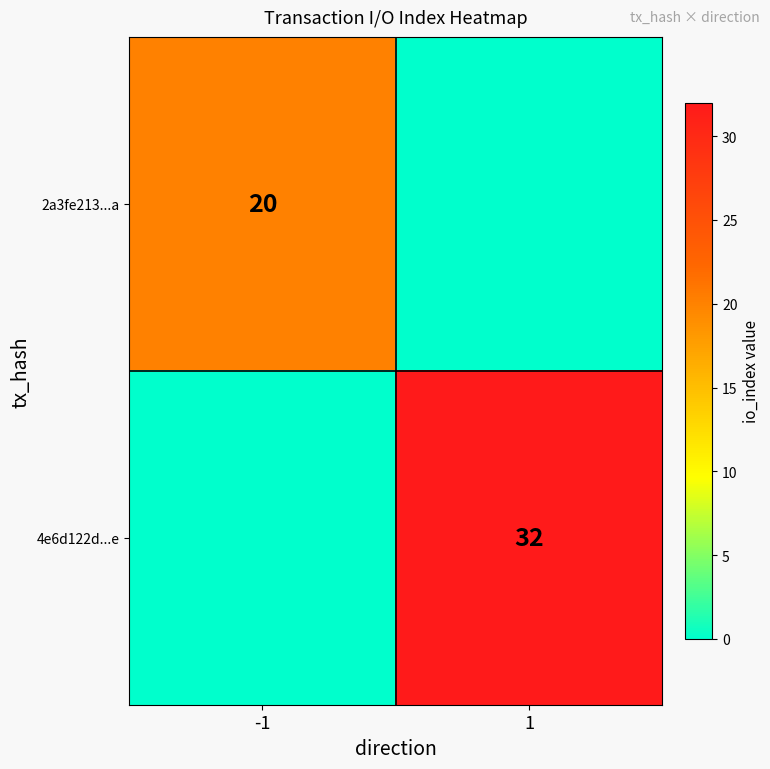

The 4e6d122d...e series shows 32 at 1. True or false?

True